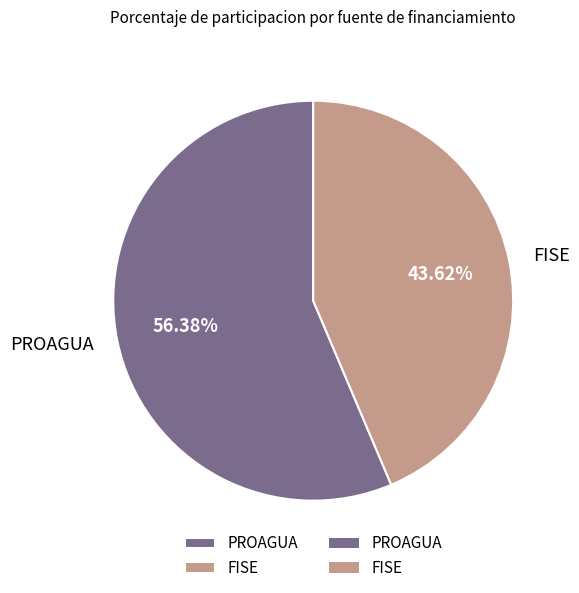

Does any single category account for the majority?

Yes